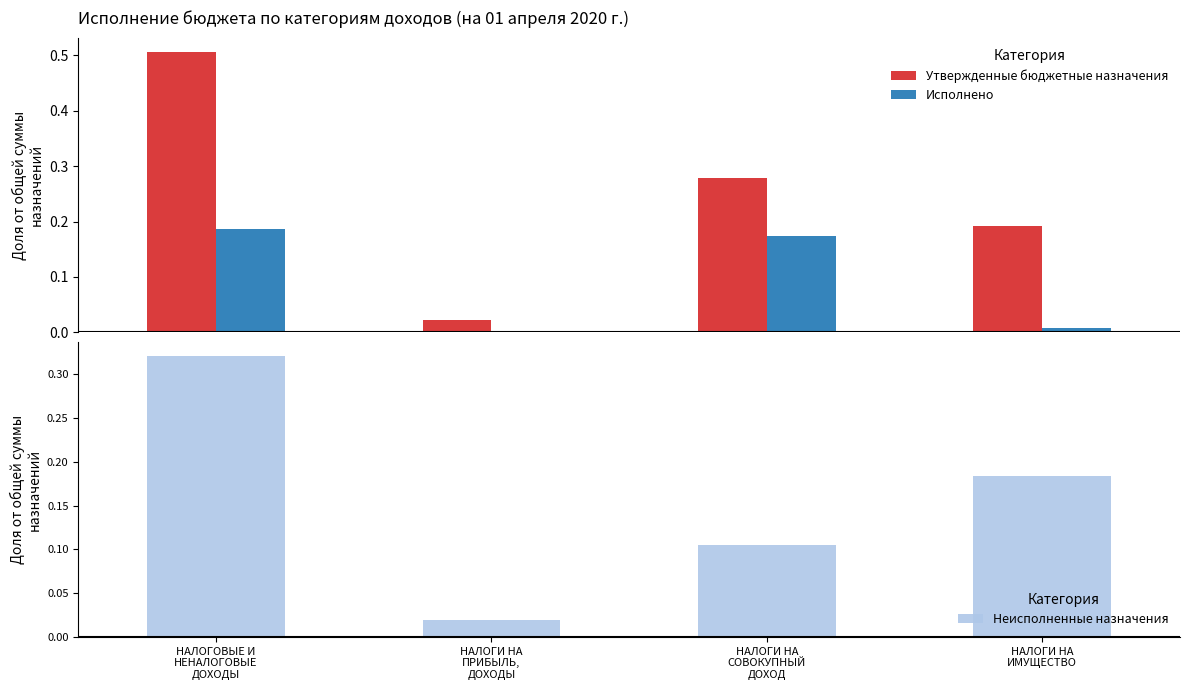

Which series changed the most between НАЛОГИ НА
ПРИБЫЛЬ,
ДОХОДЫ and НАЛОГИ НА
ИМУЩЕСТВО?

Утвержденные бюджетные назначения